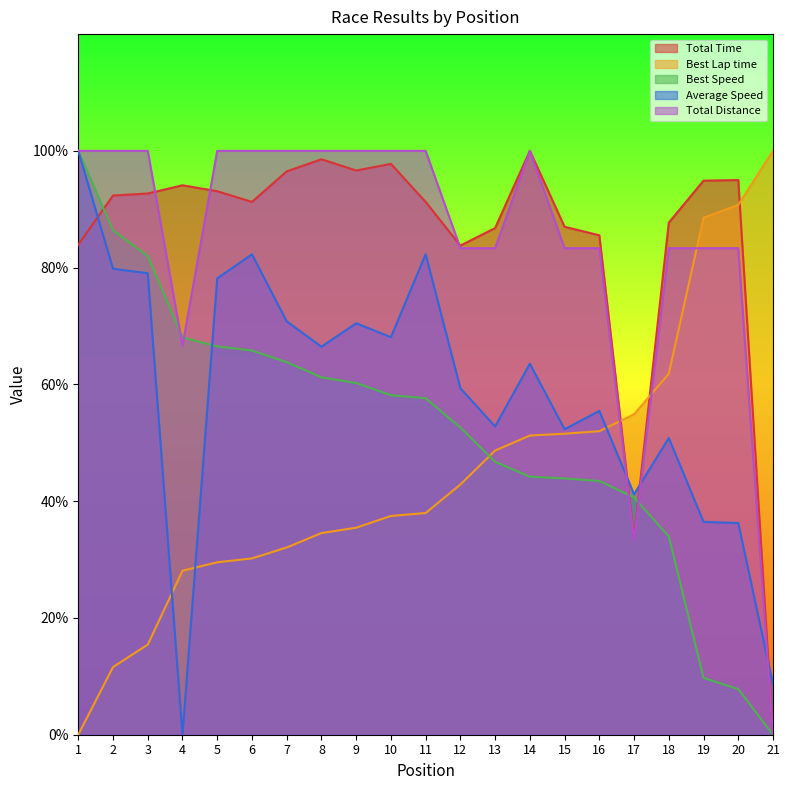

What is the sum of the Best Lap time values at 13 and 15?

100.2